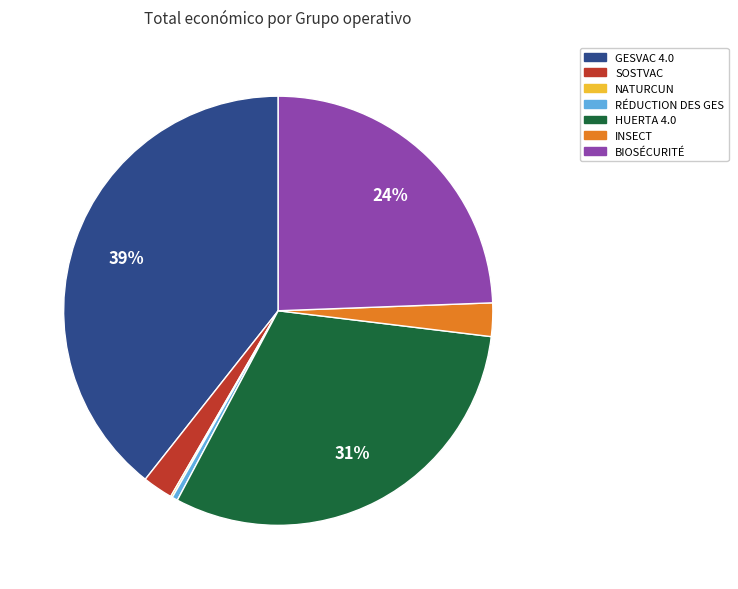

What is the largest slice in the pie chart?

GESVAC 4.0